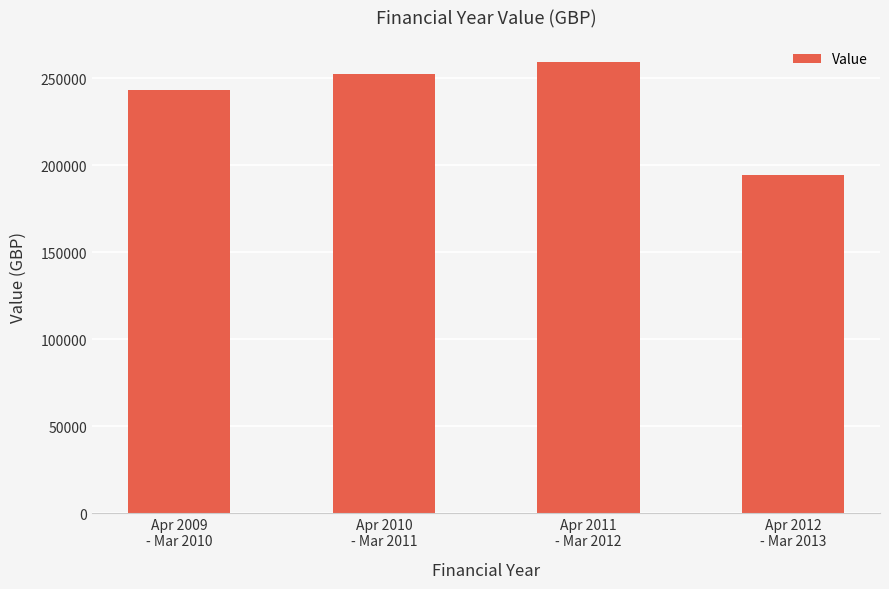

What is the label of the 3rd bar from the left?

Apr 2011
- Mar 2012